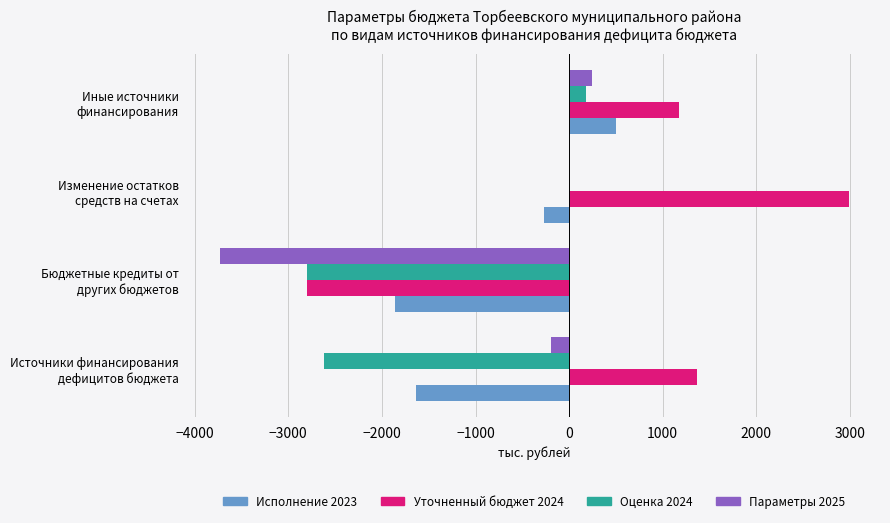

What is the sum of all Уточненный бюджет 2024 values?

2721.5